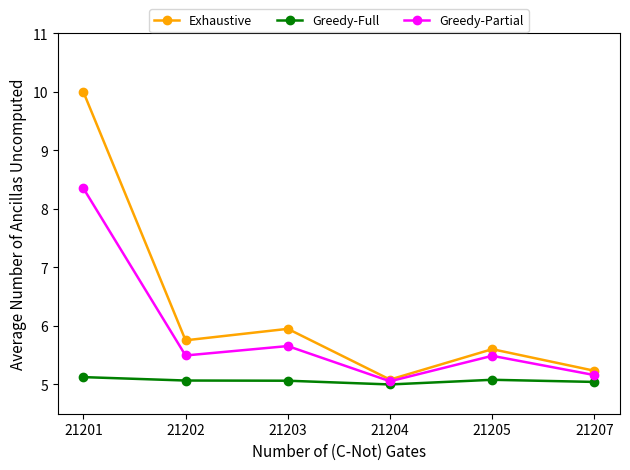

What is the difference between the second highest and minimum values in the Exhaustive series?

0.9